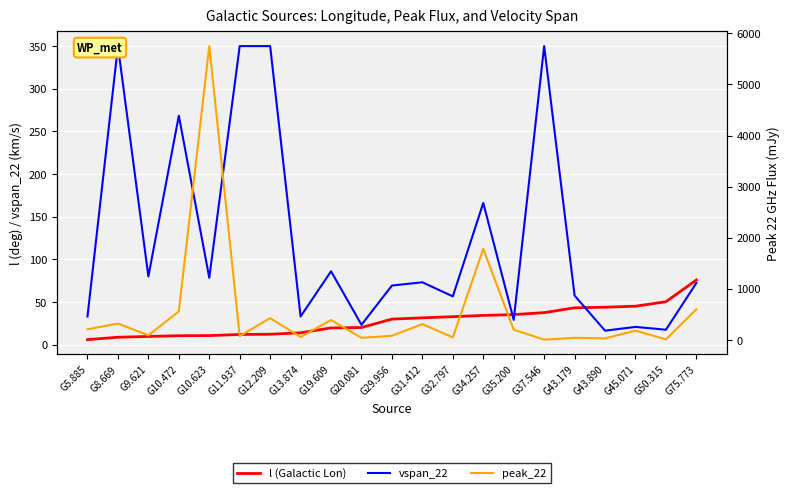

What is the average value of the l (Galactic Lon) series?

27.7